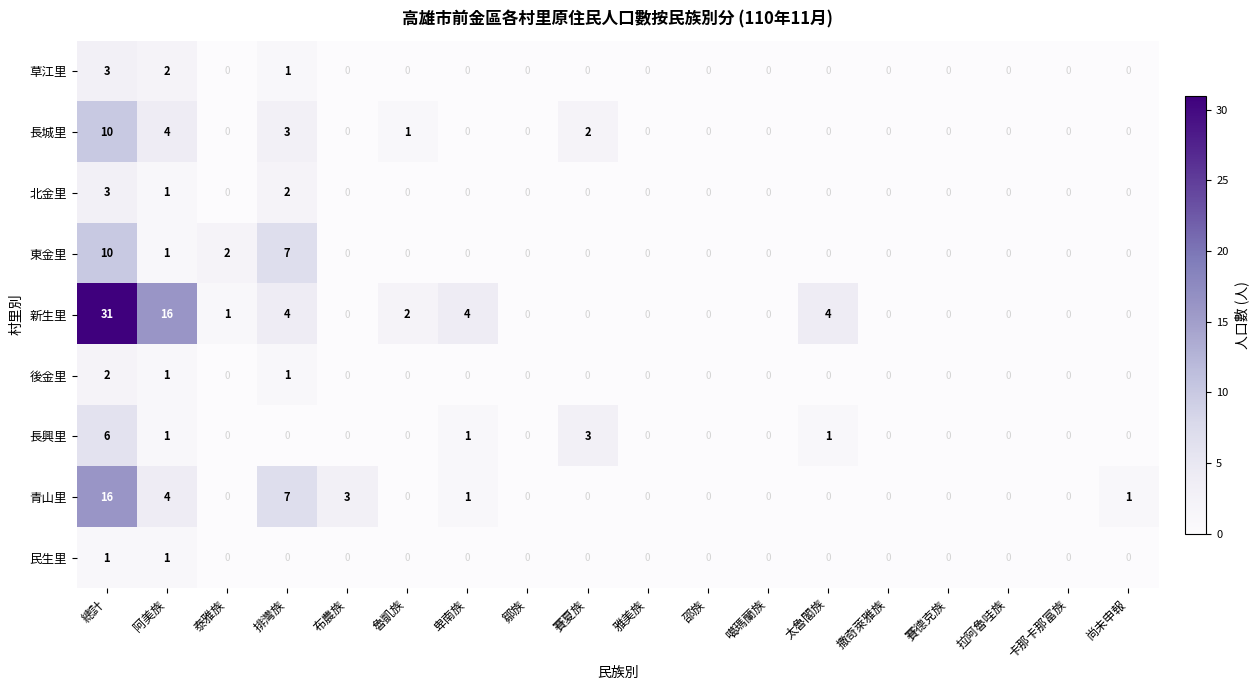

How many distinct data groups are displayed?

9